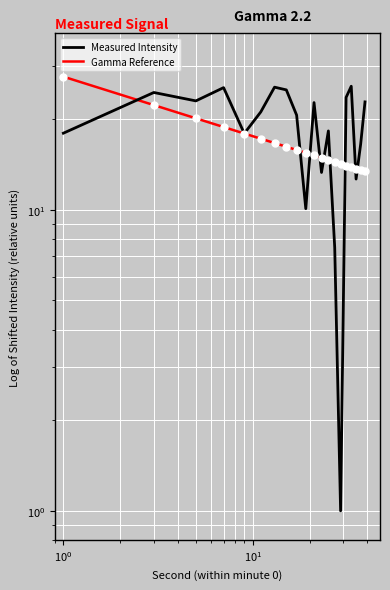

What is the difference between the second highest and second lowest values?

18.1